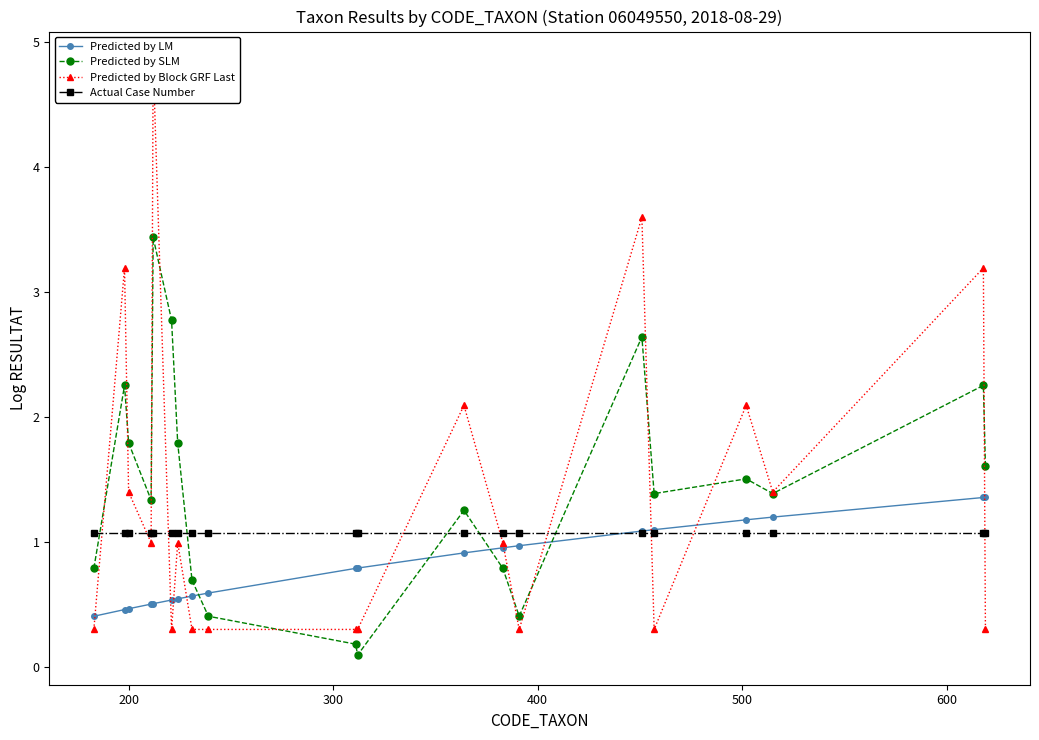

True or false: Predicted by SLM and Predicted by LM intersect in this chart.

True